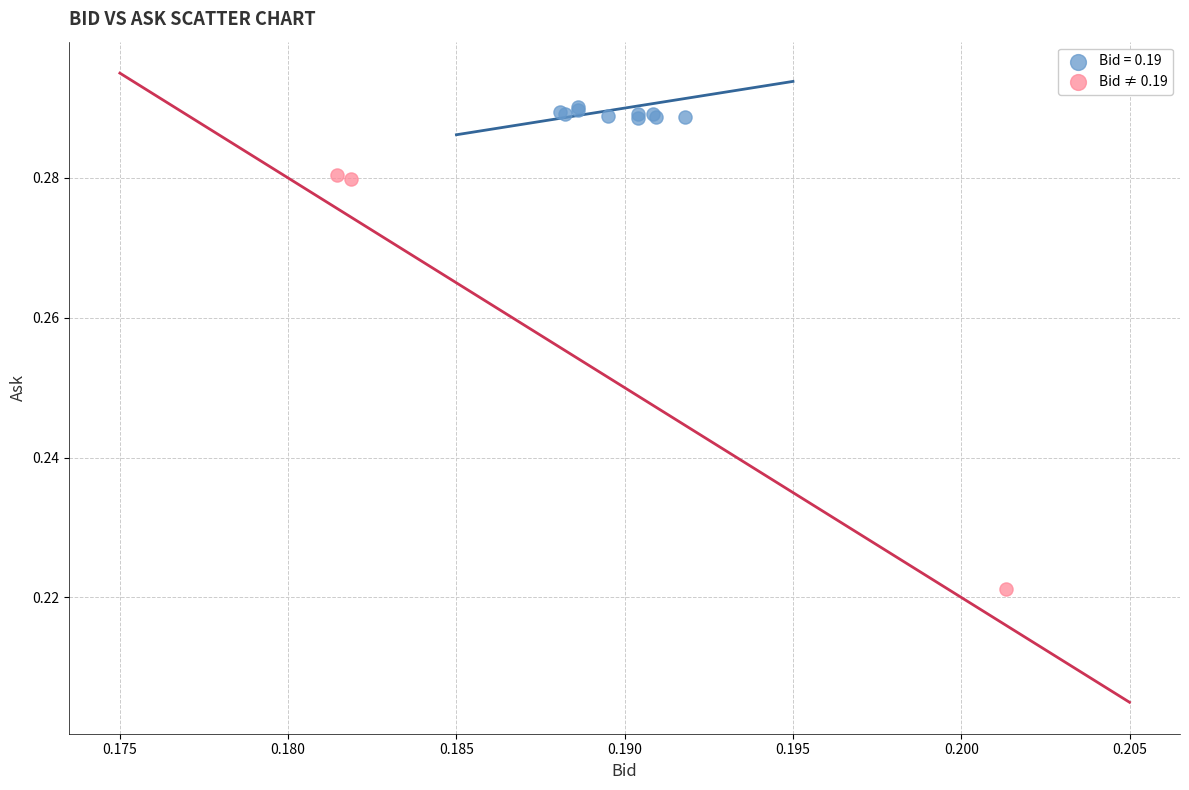

Which series contains the highest Y value?

Bid = 0.19